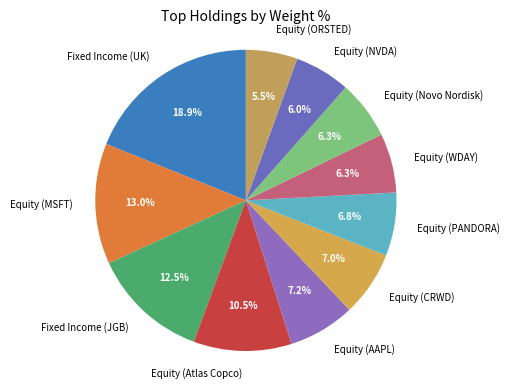

To the nearest percent, what is the difference between the Equity (CRWD) and Equity (Novo Nordisk) slice percentages?

1%